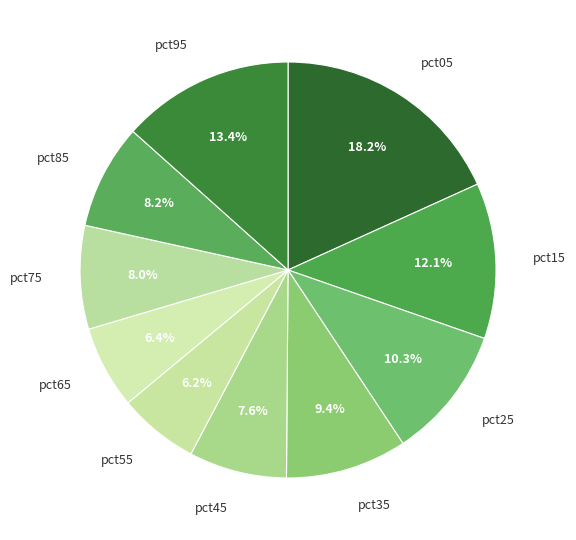

Which category has the biggest portion of the pie?

pct05